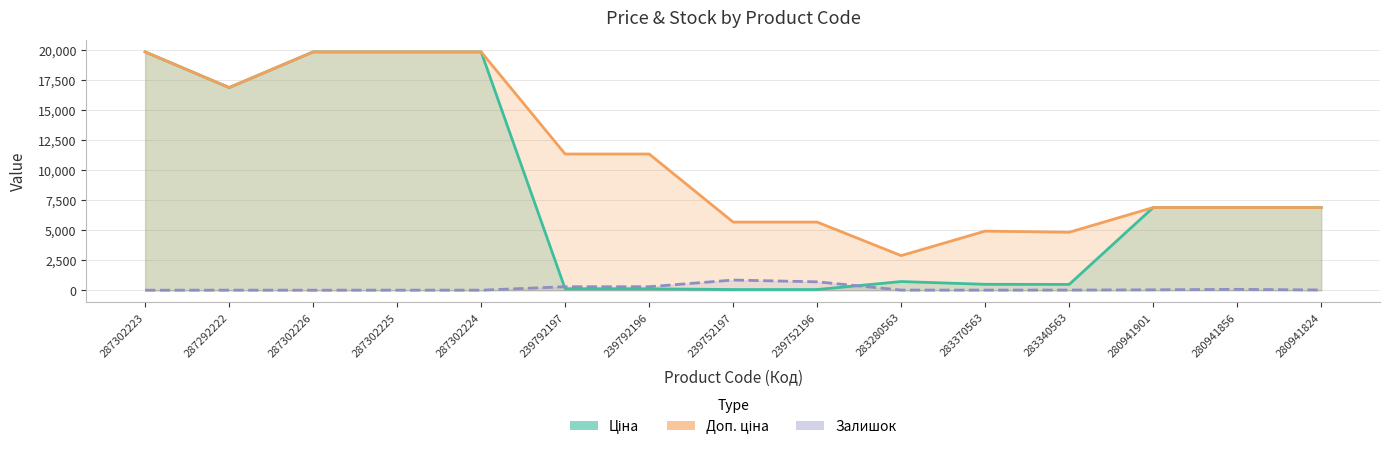

What is the sum of the Ціна values at 280941824 and 280941901?

13759.0